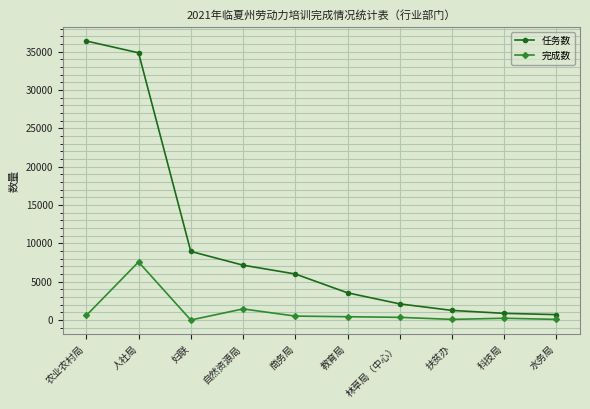

How many lines are shown in the chart?

2